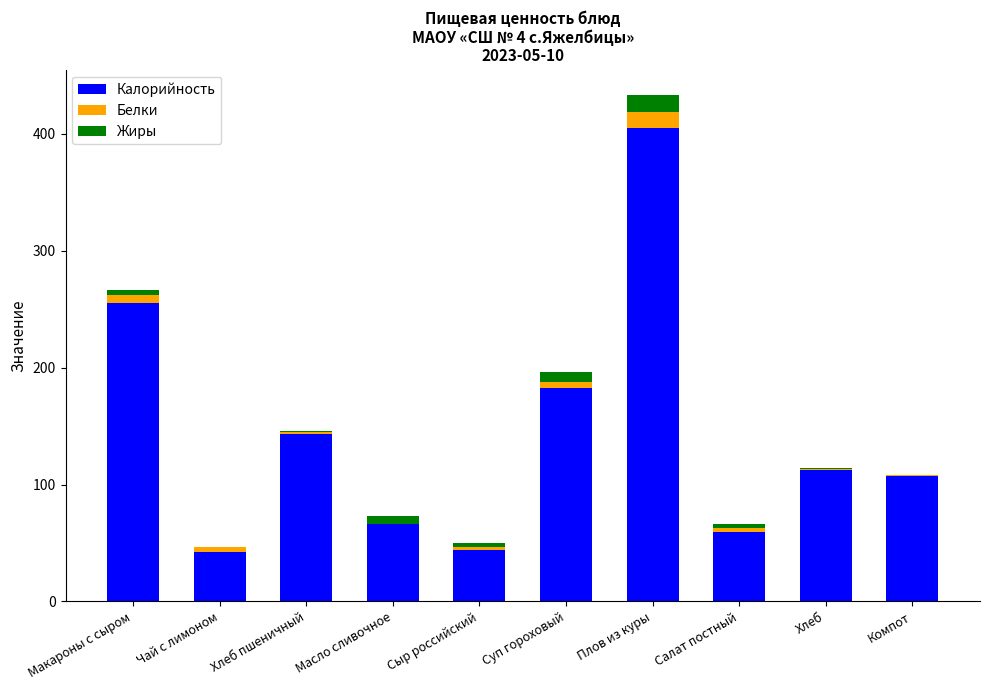

The Калорийность series shows 59.6 at Салат постный. True or false?

True